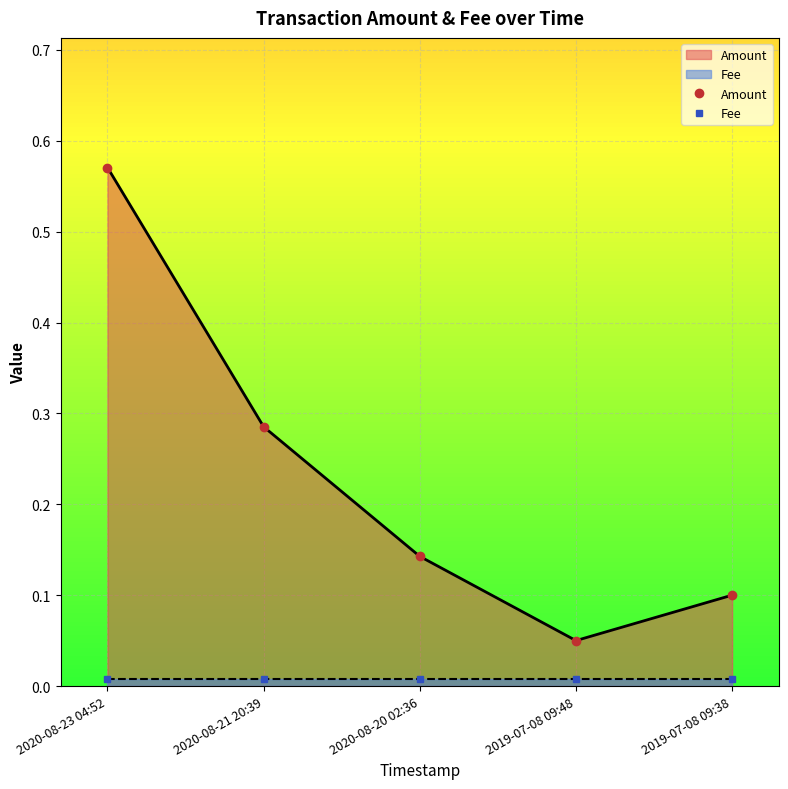

True or false: Fee and Amount intersect in this chart.

False